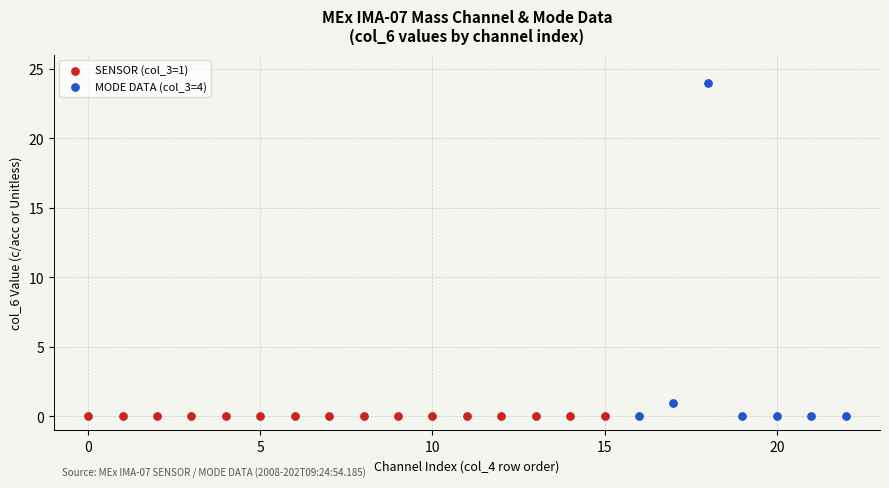

Which series reaches the maximum Y coordinate?

MODE DATA (col_3=4)